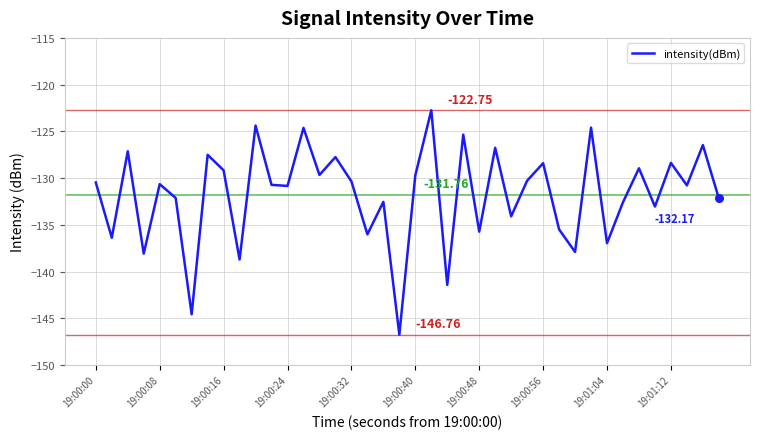

What is the difference between the maximum and minimum values?

24.0